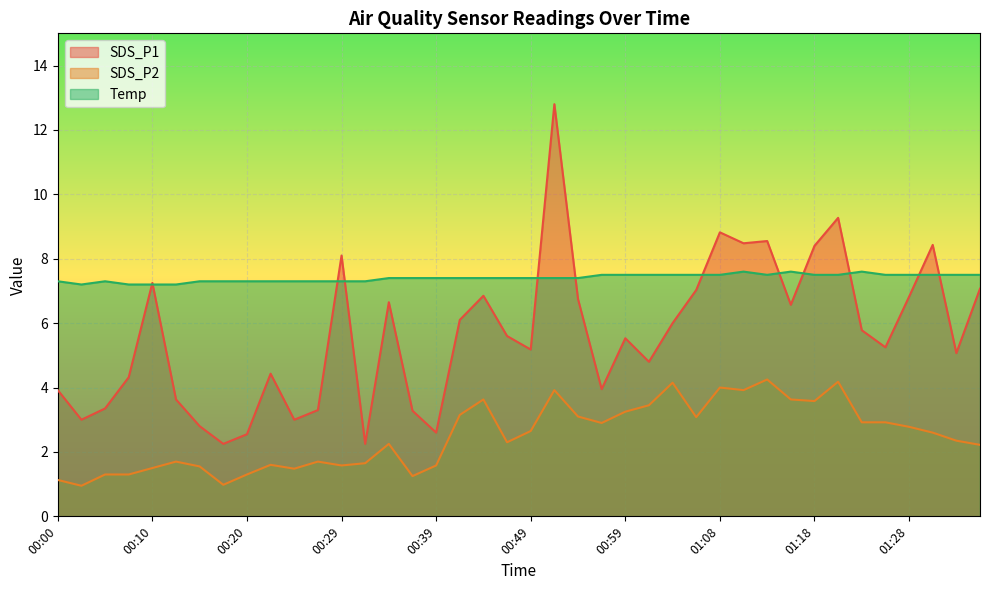

True or false: Temp and SDS_P2 intersect in this chart.

False